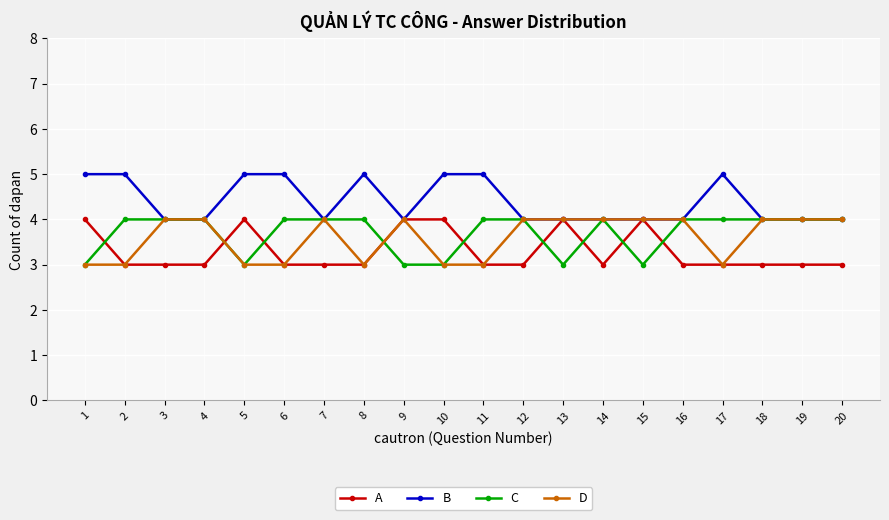

Read the D value at 11.

3